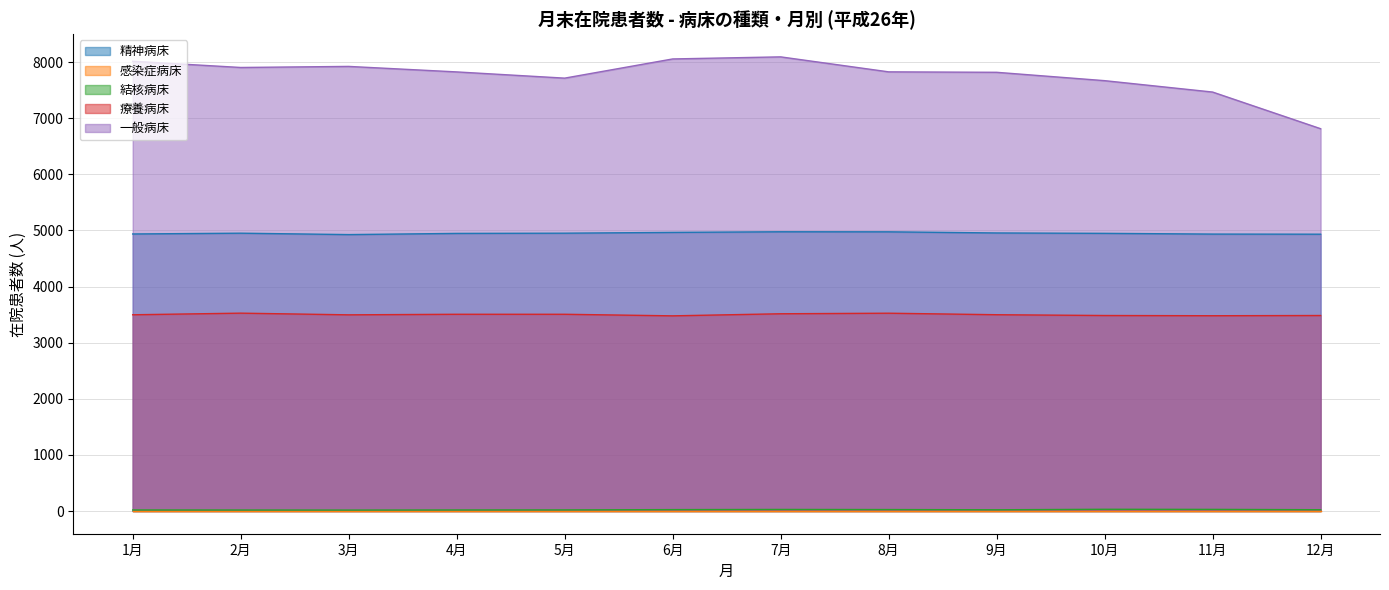

Which series has the widest spread of values?

一般病床